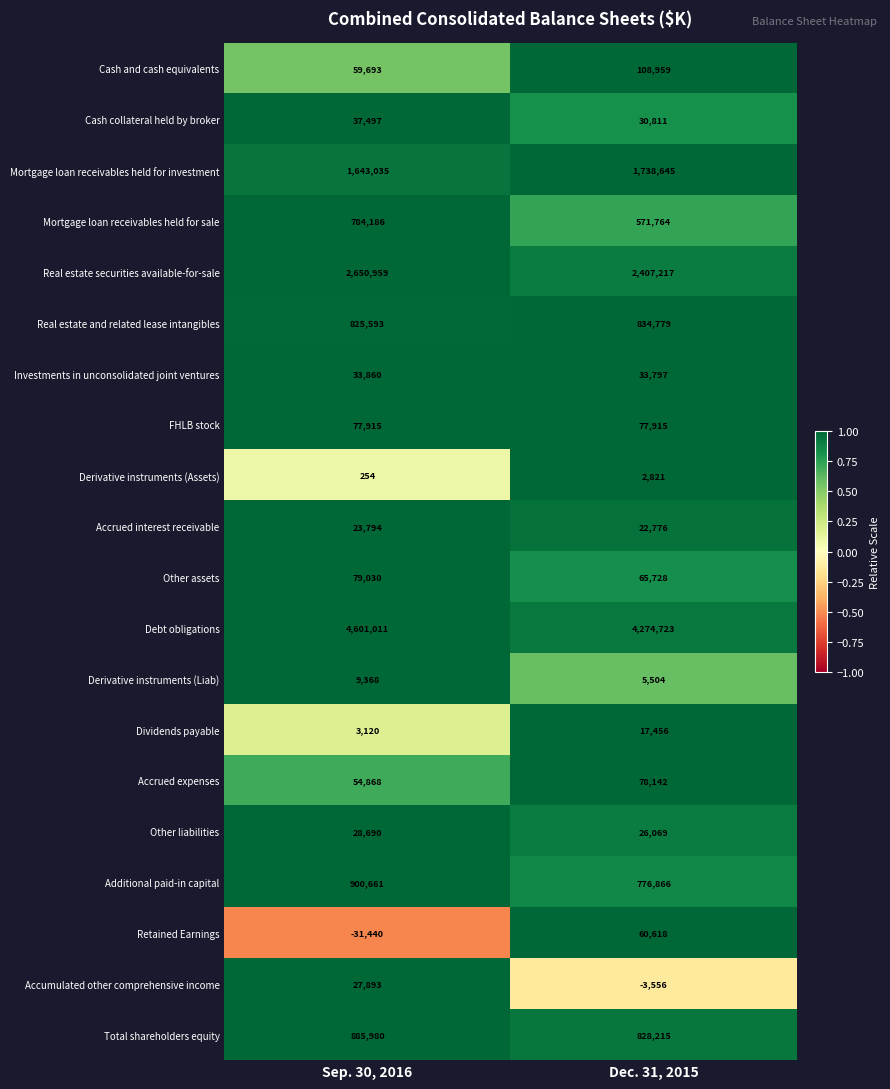

Which series has the largest total across all categories?

Debt obligations